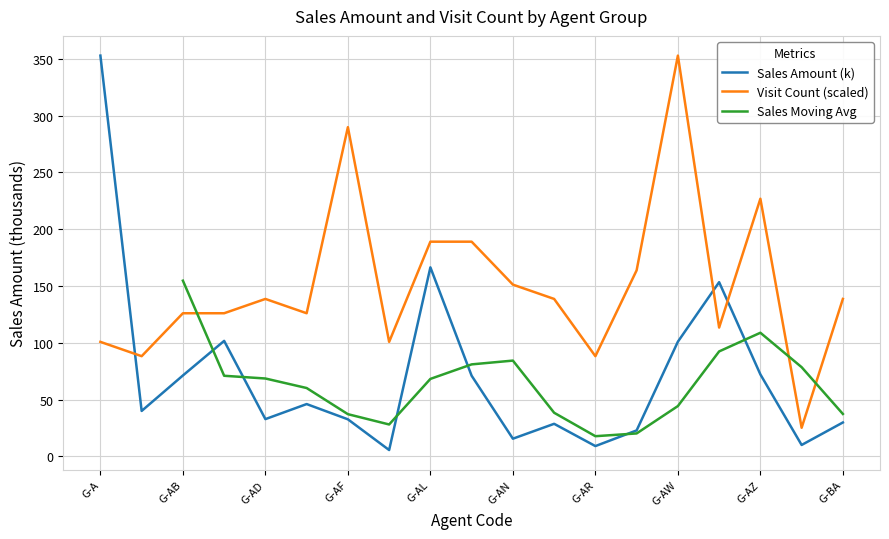

Count the number of categories in the chart.

19